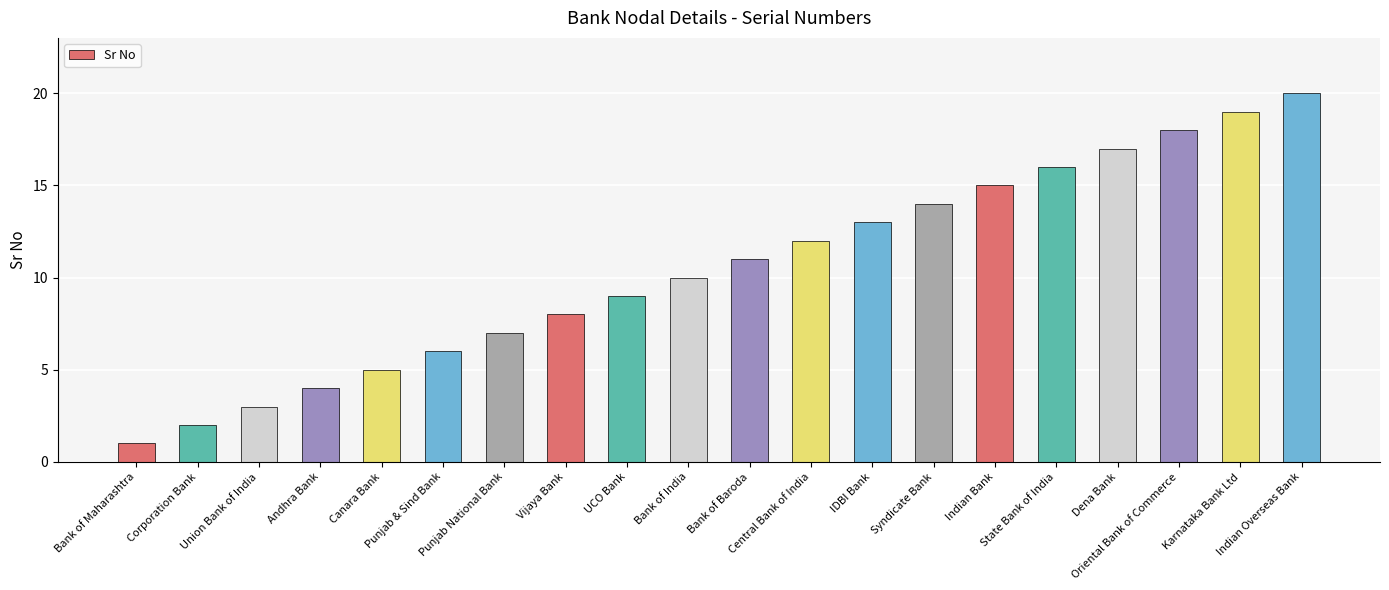

List the labels in order of value, largest first.

Indian Overseas Bank, Karnataka Bank Ltd, Oriental Bank of Commerce, Dena Bank, State Bank of India, Indian Bank, Syndicate Bank, IDBI Bank, Central Bank of India, Bank of Baroda, Bank of India, UCO Bank, Vijaya Bank, Punjab National Bank, Punjab & Sind Bank, Canara Bank, Andhra Bank, Union Bank of India, Corporation Bank, Bank of Maharashtra